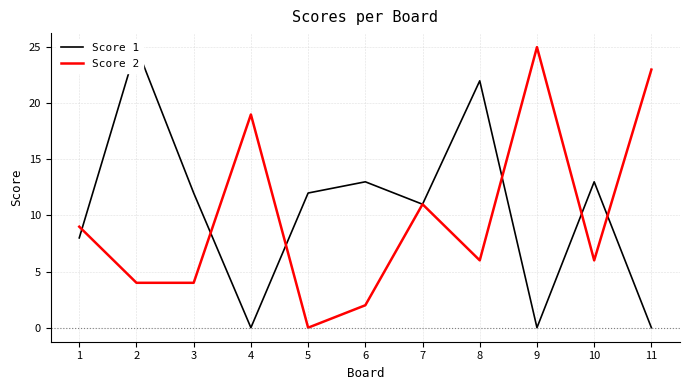

What is the value of the Score 2 point at the 9th from the left?

25